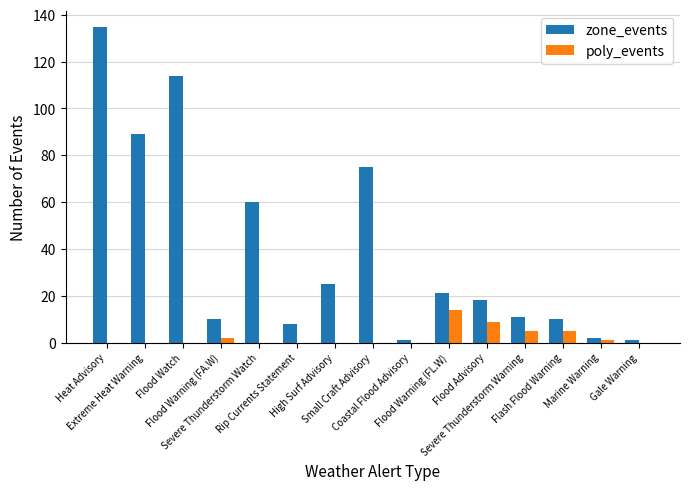

What is the maximum value shown in the chart?

135